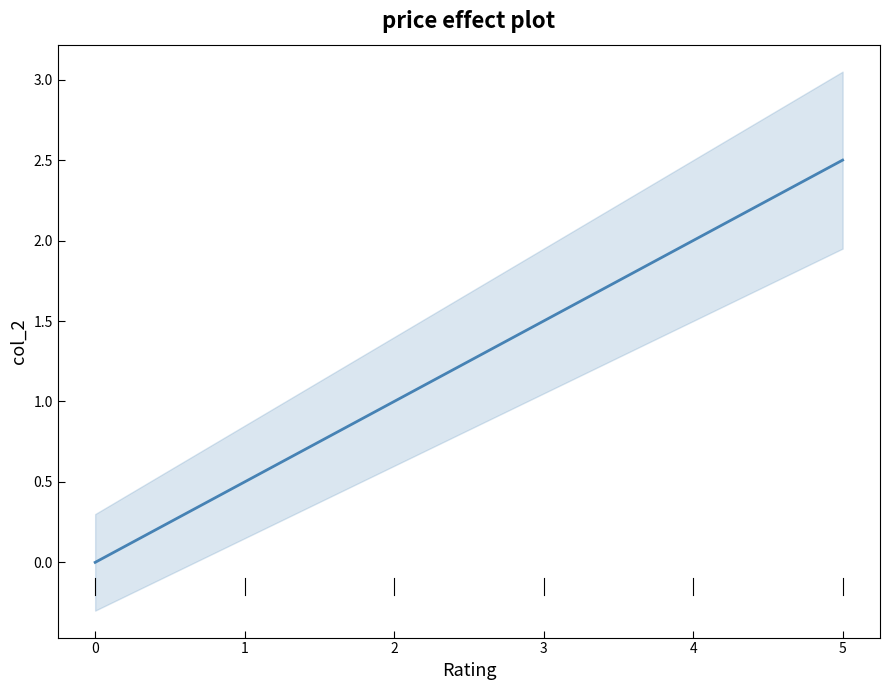

What is the average value?

1.2